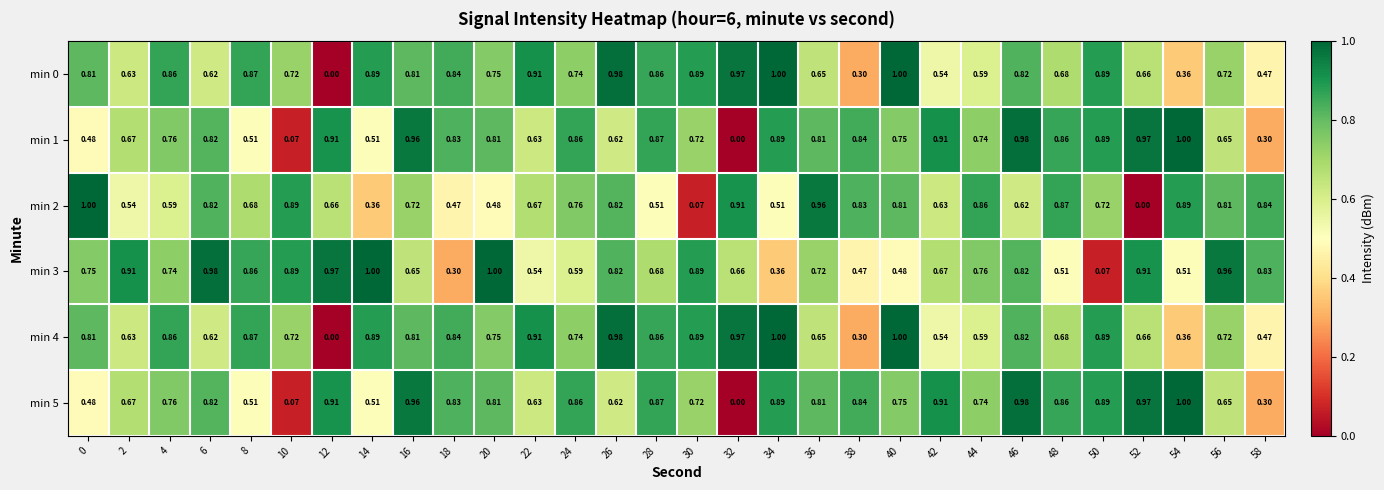

At how many categories does at least one series exceed 0?

30